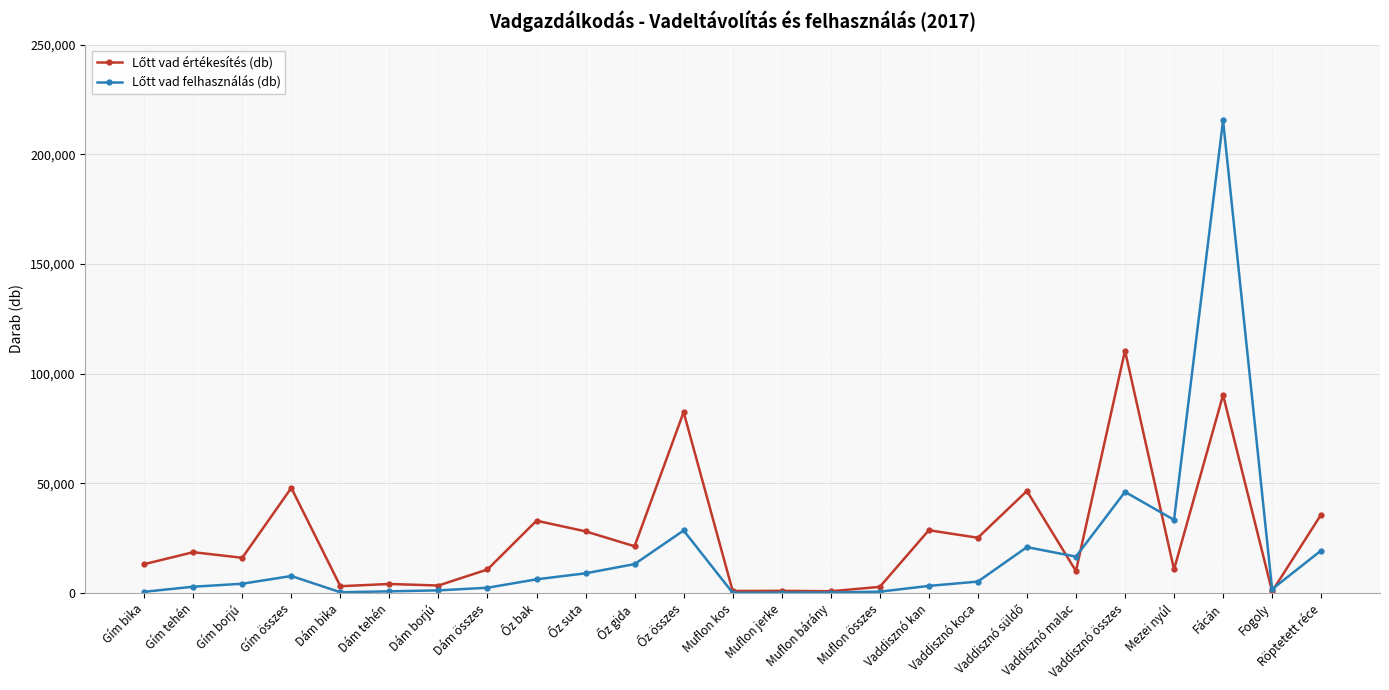

What is the maximum value shown in the chart?

215444